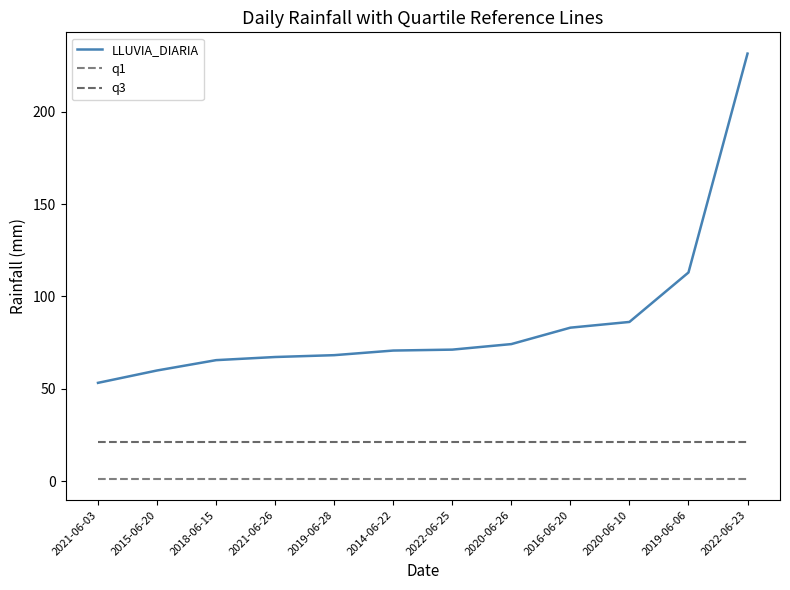

At how many categories does at least one series exceed 95?

2